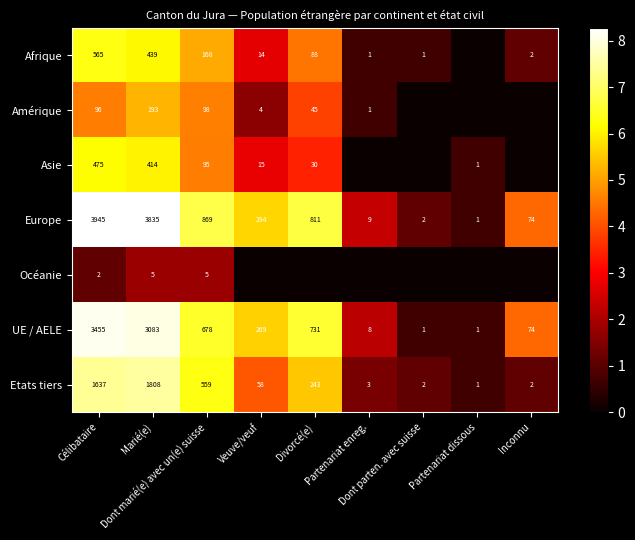

What is the difference between the second highest and minimum values in the Europe series?

3834